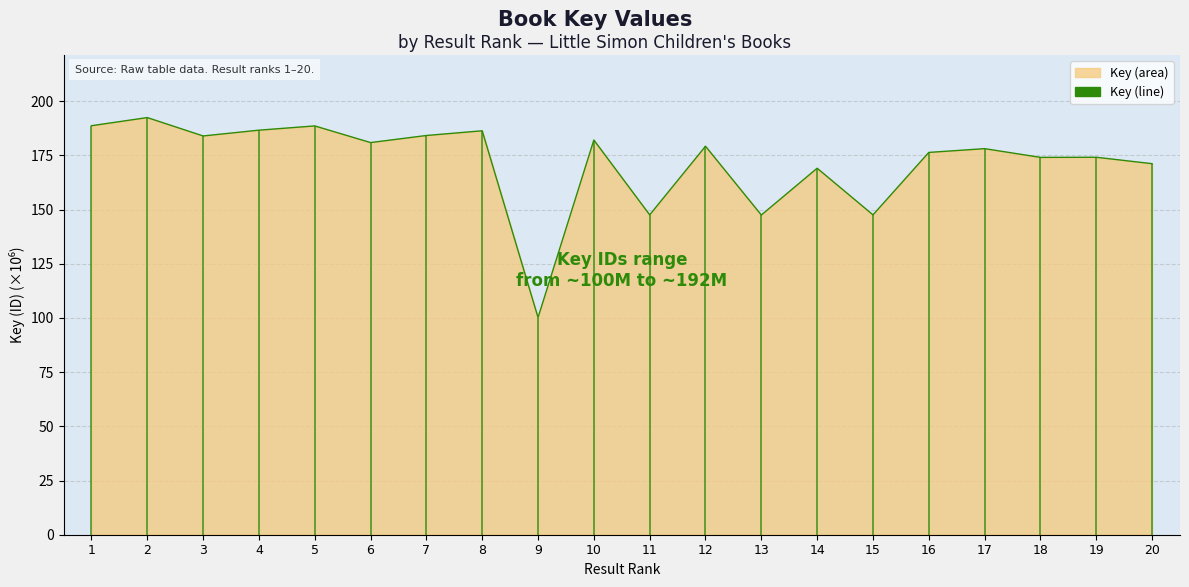

What is the difference between the values at 17 and 5?

10.5